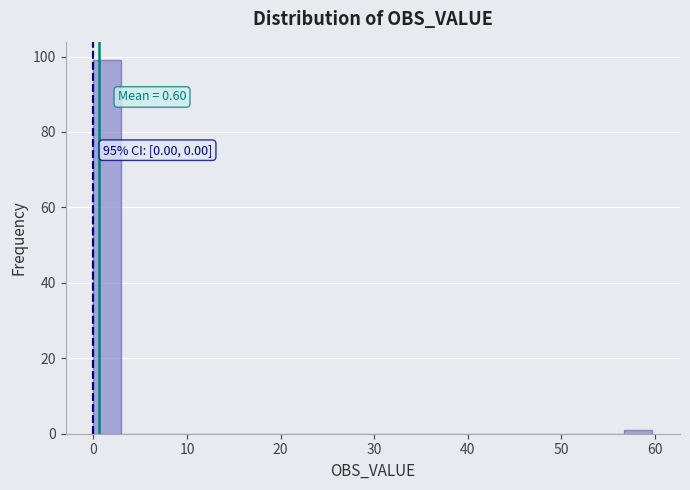

Read against the x-axis, roughly where is the centre of the tallest bar?

1